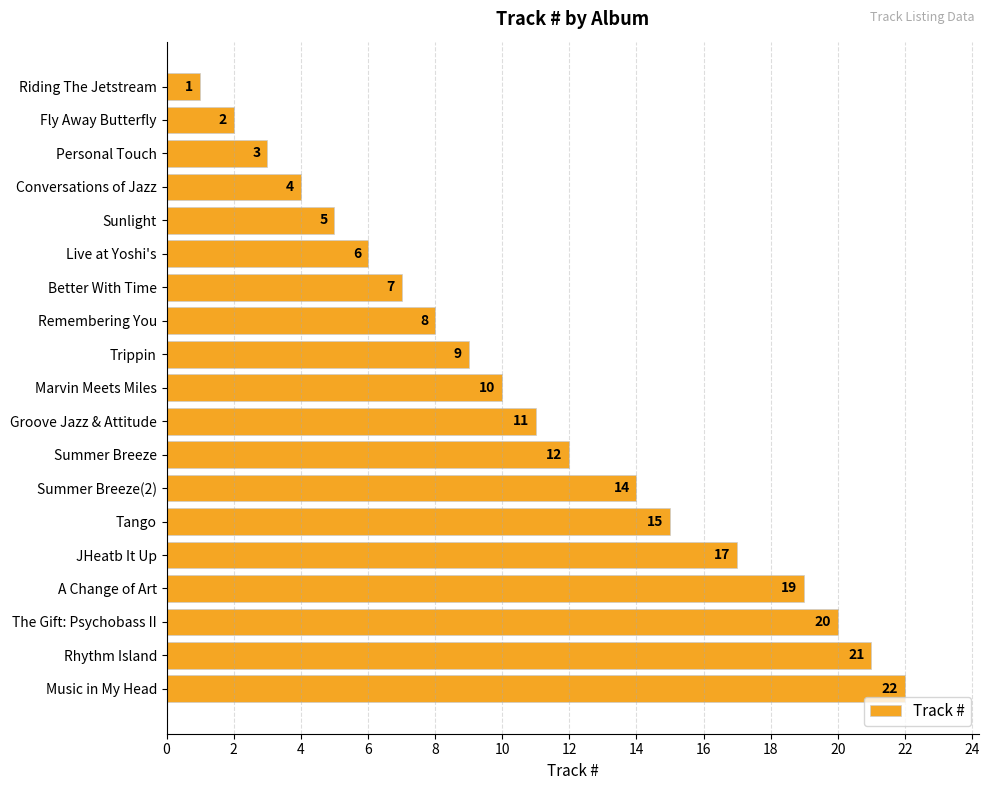

Reading top to bottom, list all the values displayed in this chart.

Riding The Jetstream=1	Fly Away Butterfly=2	Personal Touch=3	Conversations of Jazz=4	Sunlight=5	Live at Yoshi's=6	Better With Time=7	Remembering You=8	Trippin=9	Marvin Meets Miles=10	Groove Jazz & Attitude=11	Summer Breeze=12	Summer Breeze(2)=14	Tango=15	JHeatb It Up=17	A Change of Art=19	The Gift: Psychobass II=20	Rhythm Island=21	Music in My Head=22